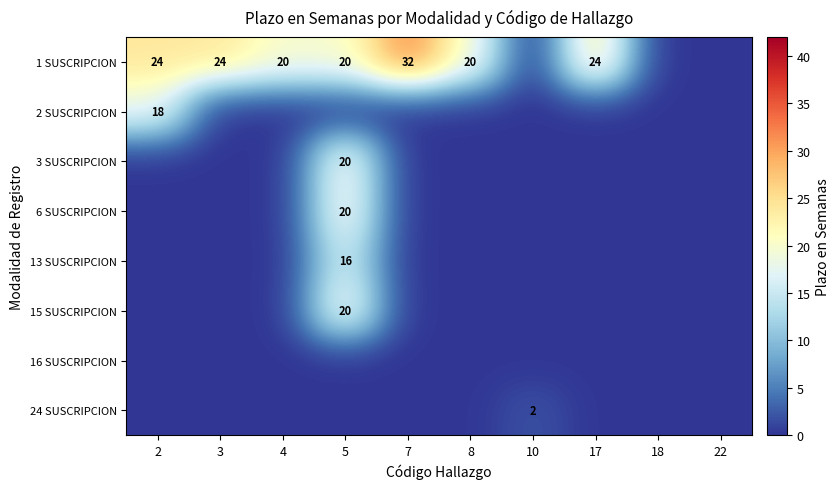

The 24 SUSCRIPCION series shows 1 at 10. True or false?

False